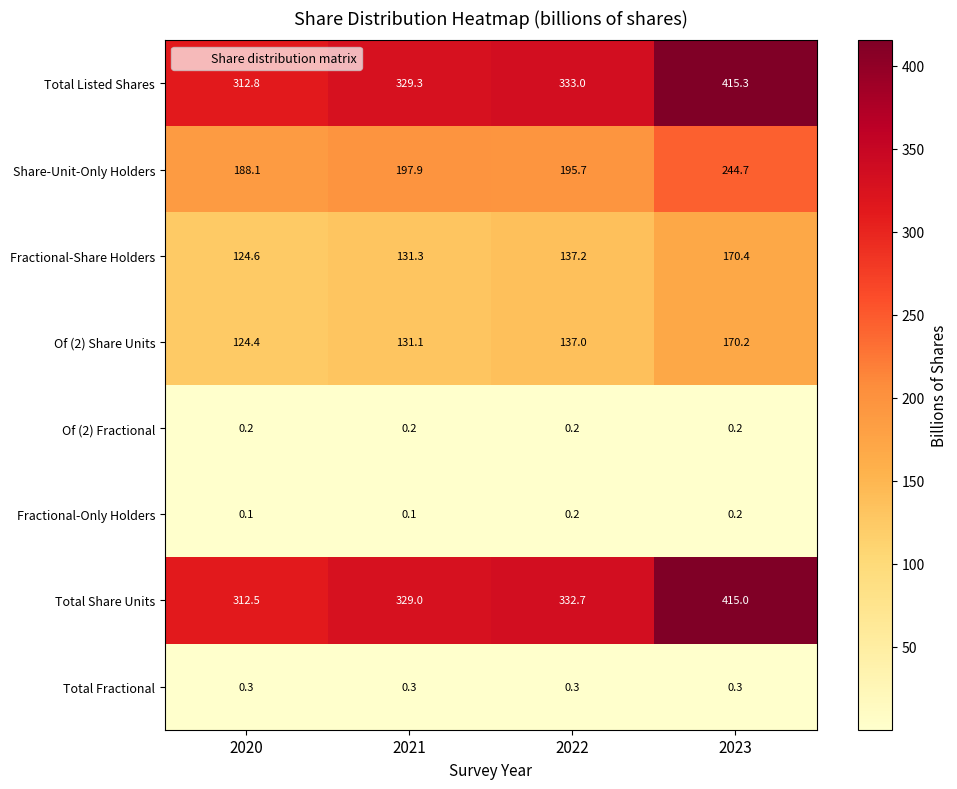

What is the difference between the Total Listed Shares values at 2020 and 2023?

102.5